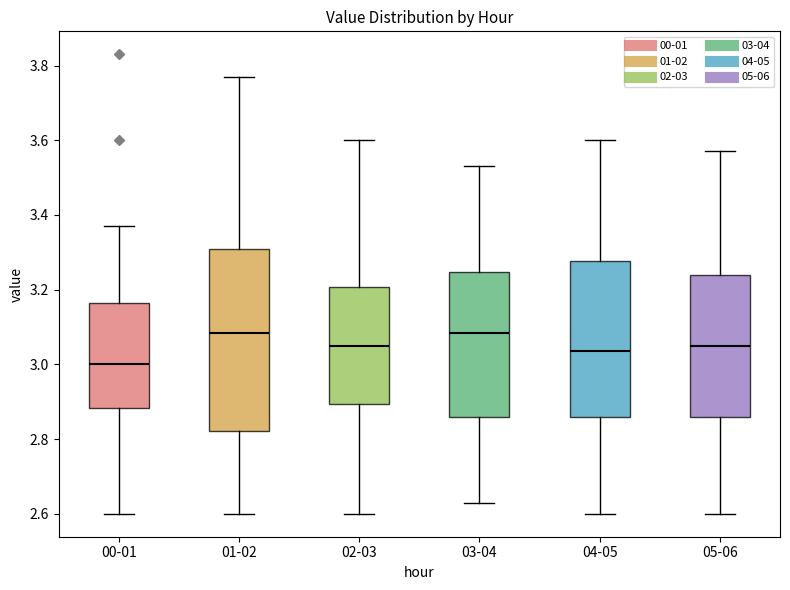

Comparing the boxes themselves (not the whiskers), which one is the tallest?

01-02